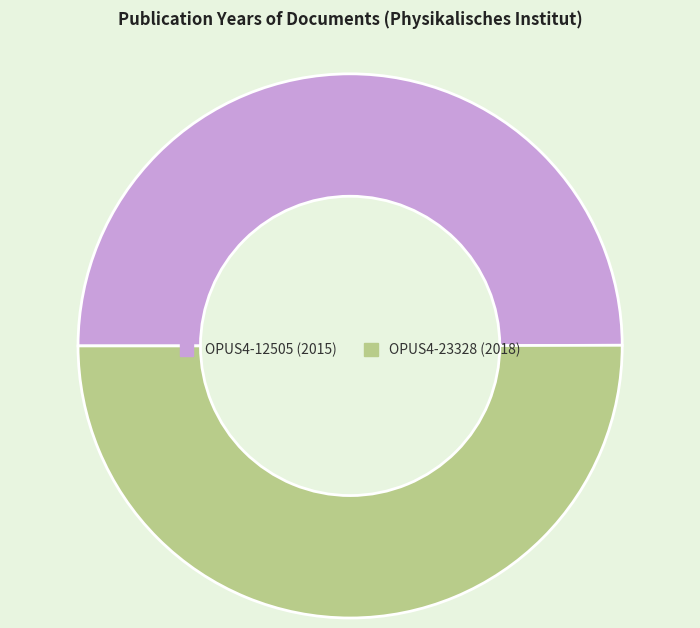

How many segments does this pie chart have?

2